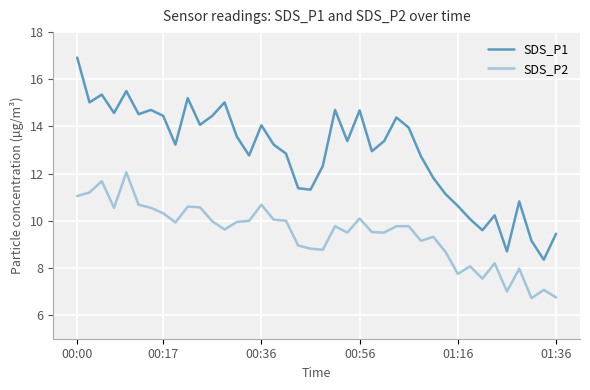

True or false: SDS_P1 and SDS_P2 cross at least once.

False